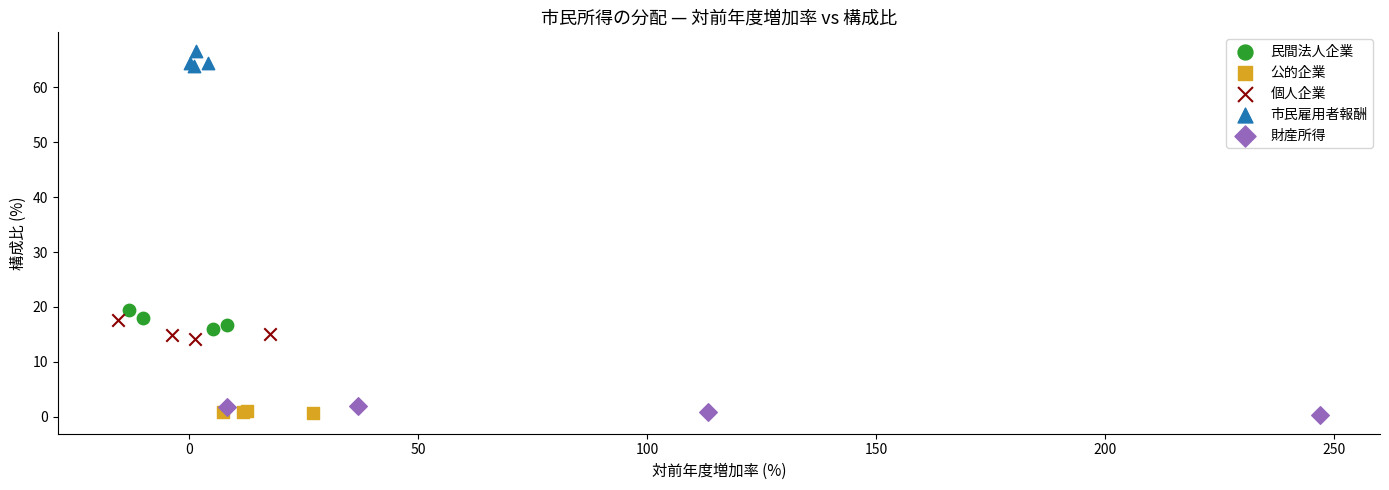

Which series reaches the maximum Y coordinate?

市民雇用者報酬